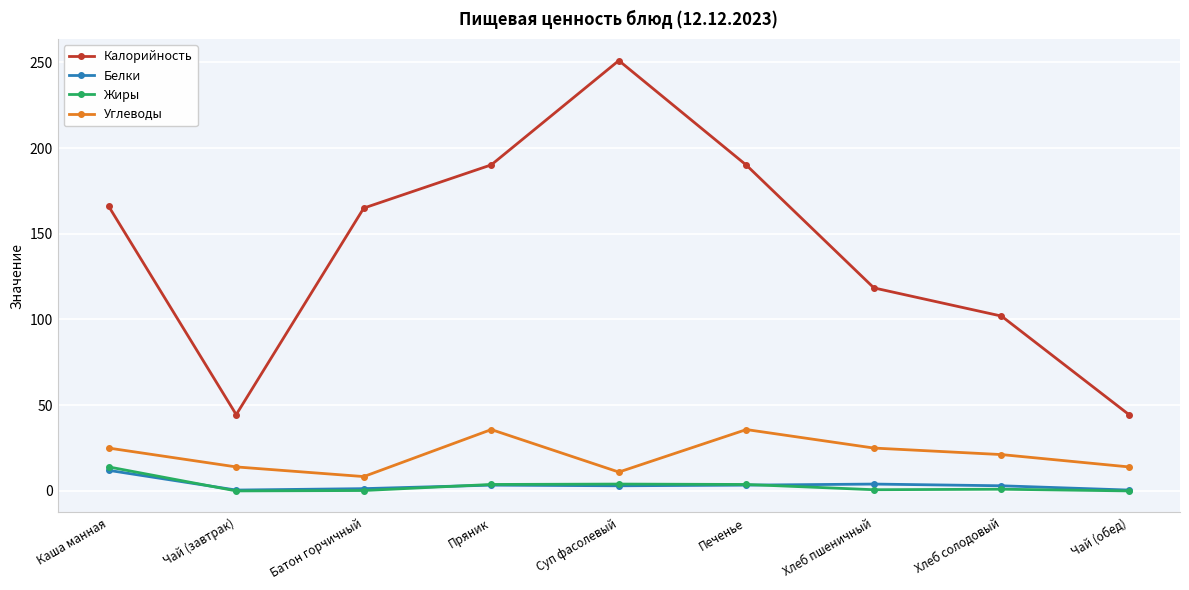

What is the value of the Жиры point at the 7th from the left?

0.7